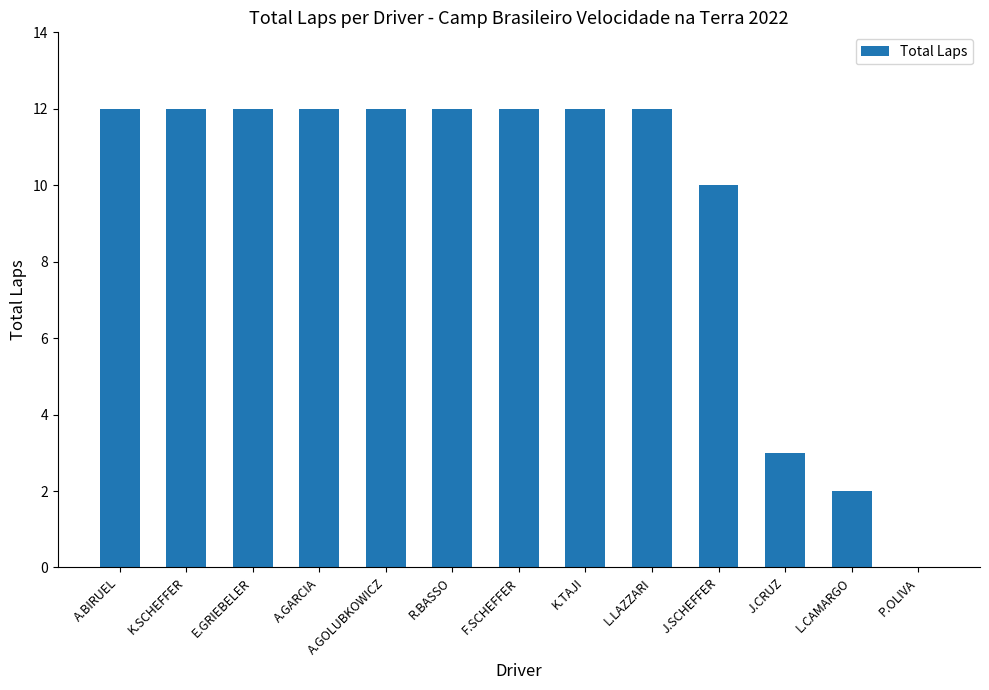

Which has a higher value, K.SCHEFFER or L.CAMARGO?

K.SCHEFFER